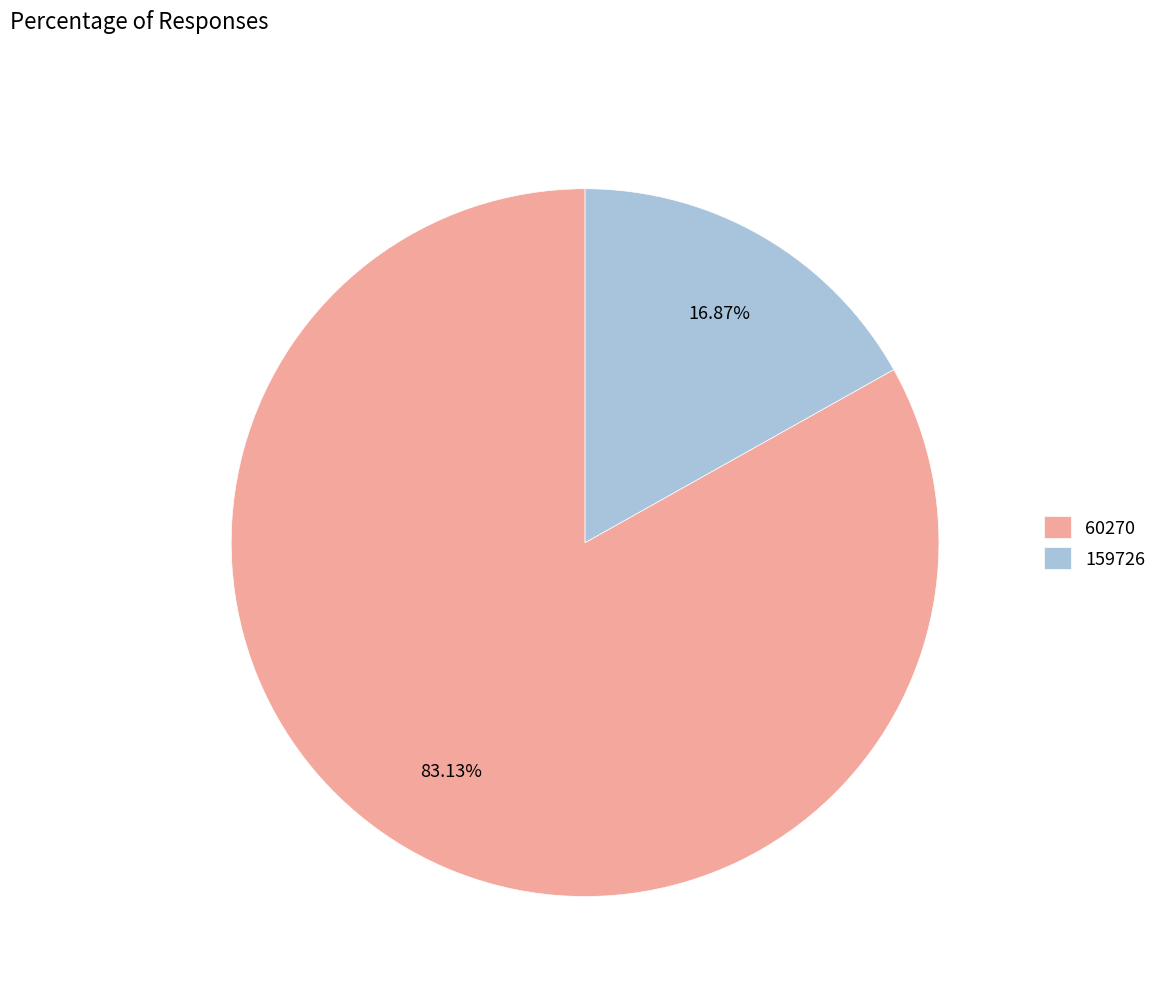

Between 60270 and 159726, which is larger?

60270